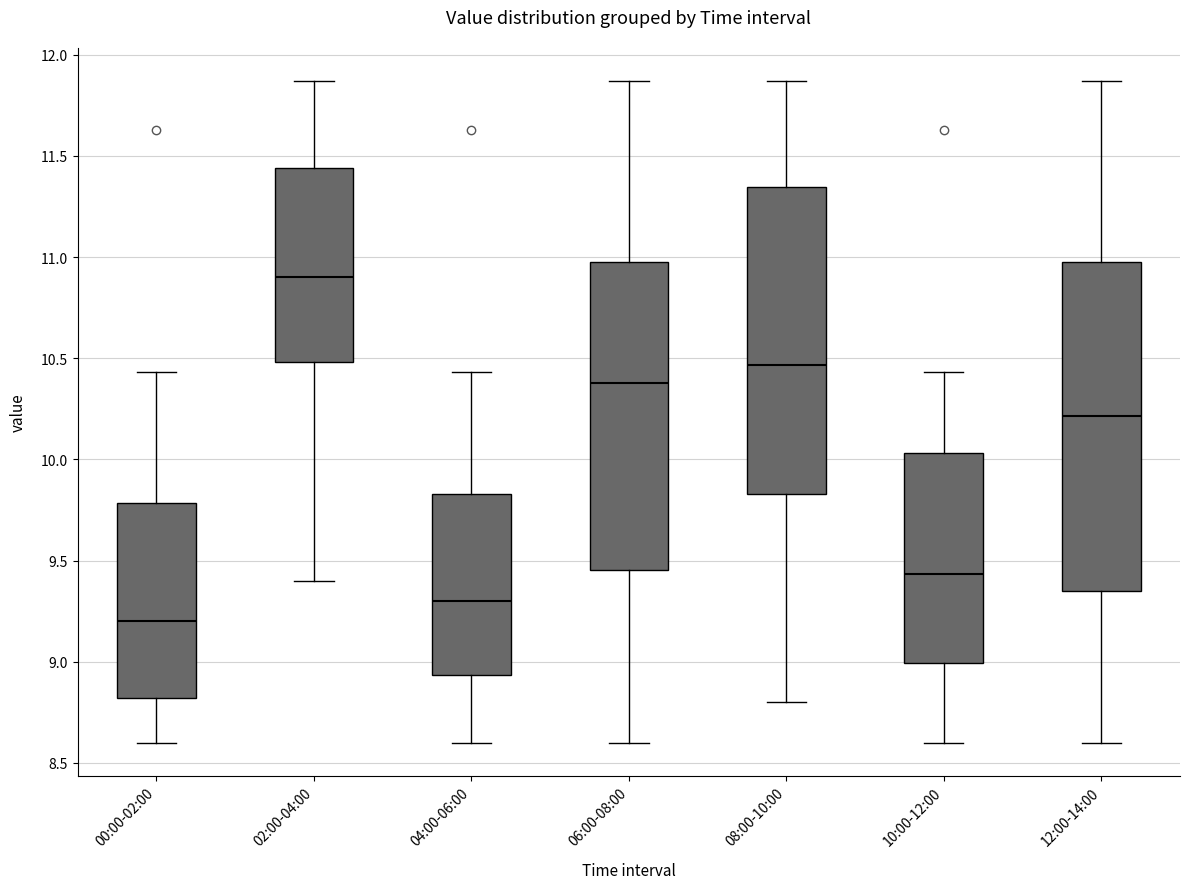

Which box's median line is the highest?

02:00-04:00